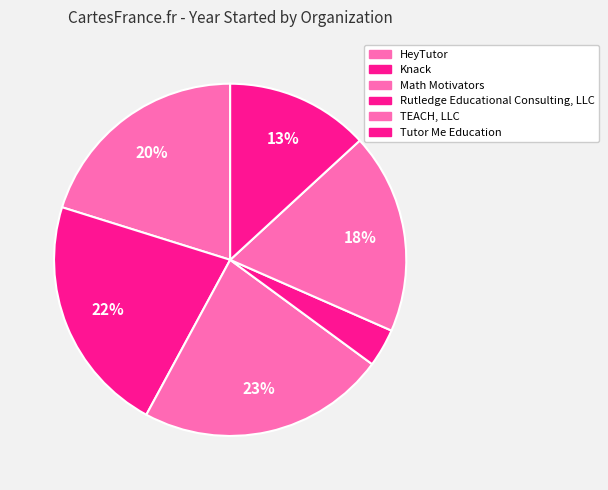

Which category has the smallest portion of the pie?

Rutledge Educational Consulting, LLC